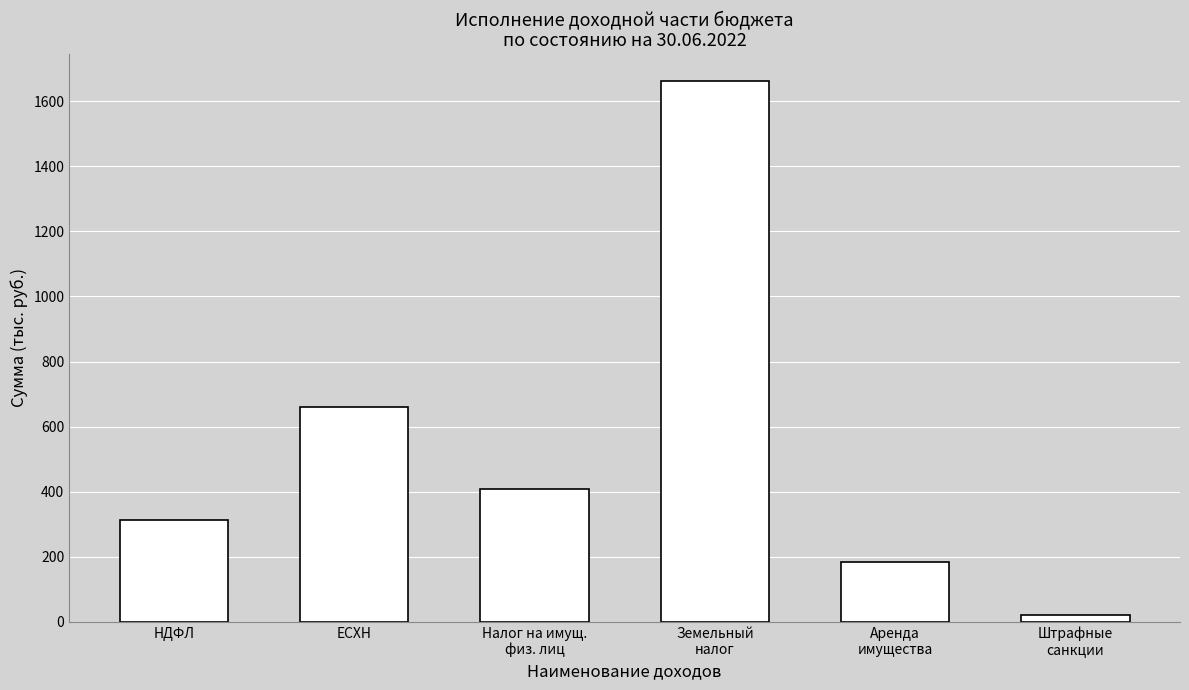

What is the ratio of the value at Налог на имущ.
физ. лиц to the value at ЕСХН?

0.6